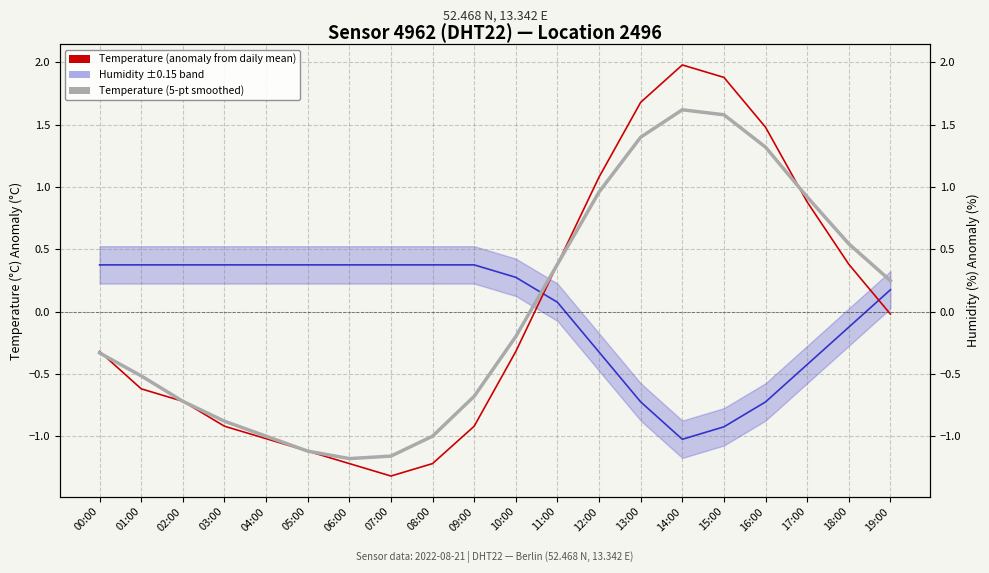

How many positive values does the Temperature (anomaly from daily mean) series have?

8